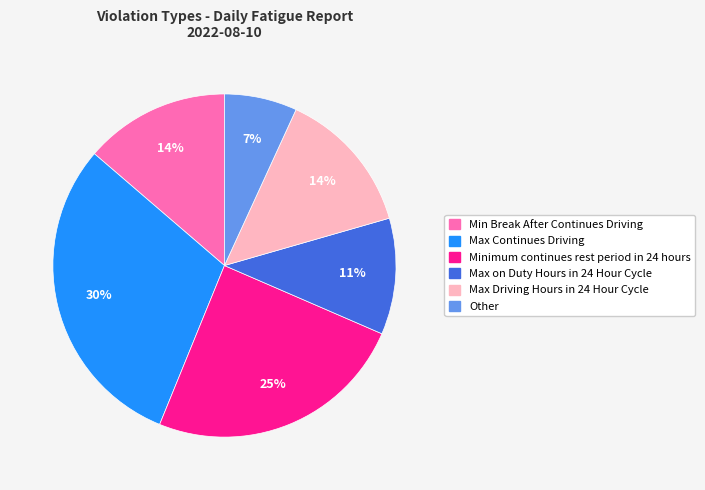

Combined, do Other and Max Driving Hours in 24 Hour Cycle account for over 50%?

No